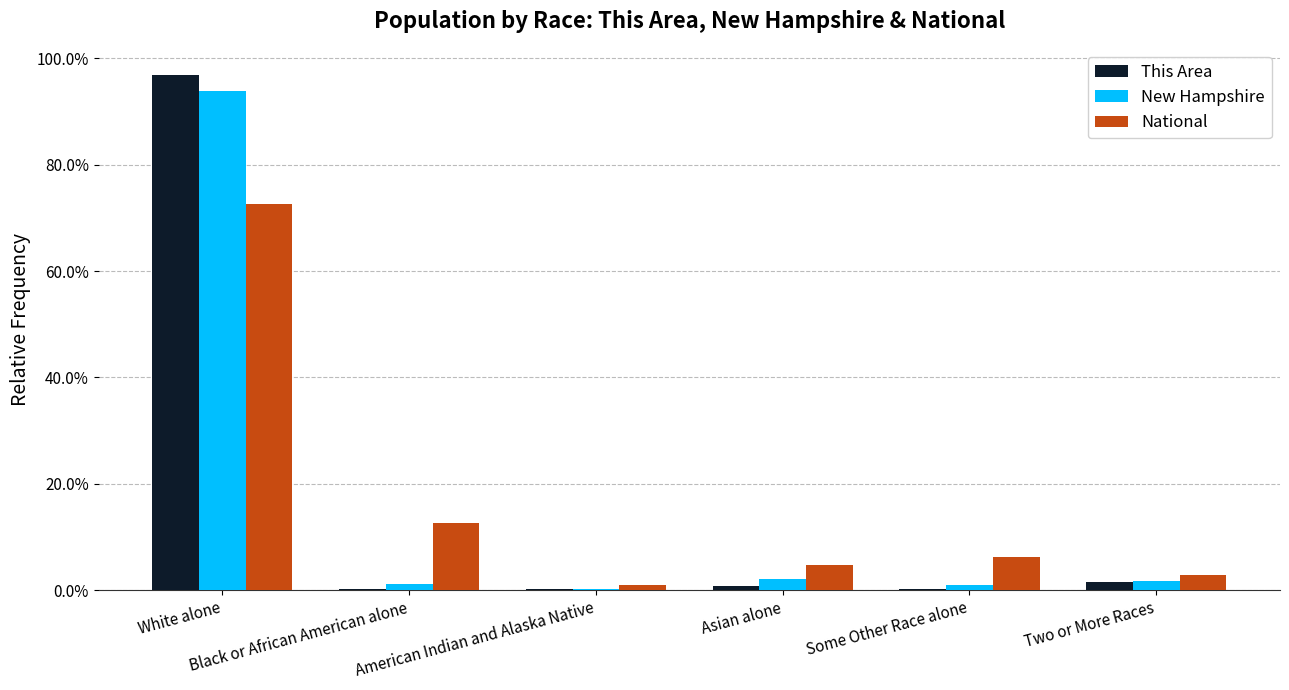

How many categories are shown in the chart?

6